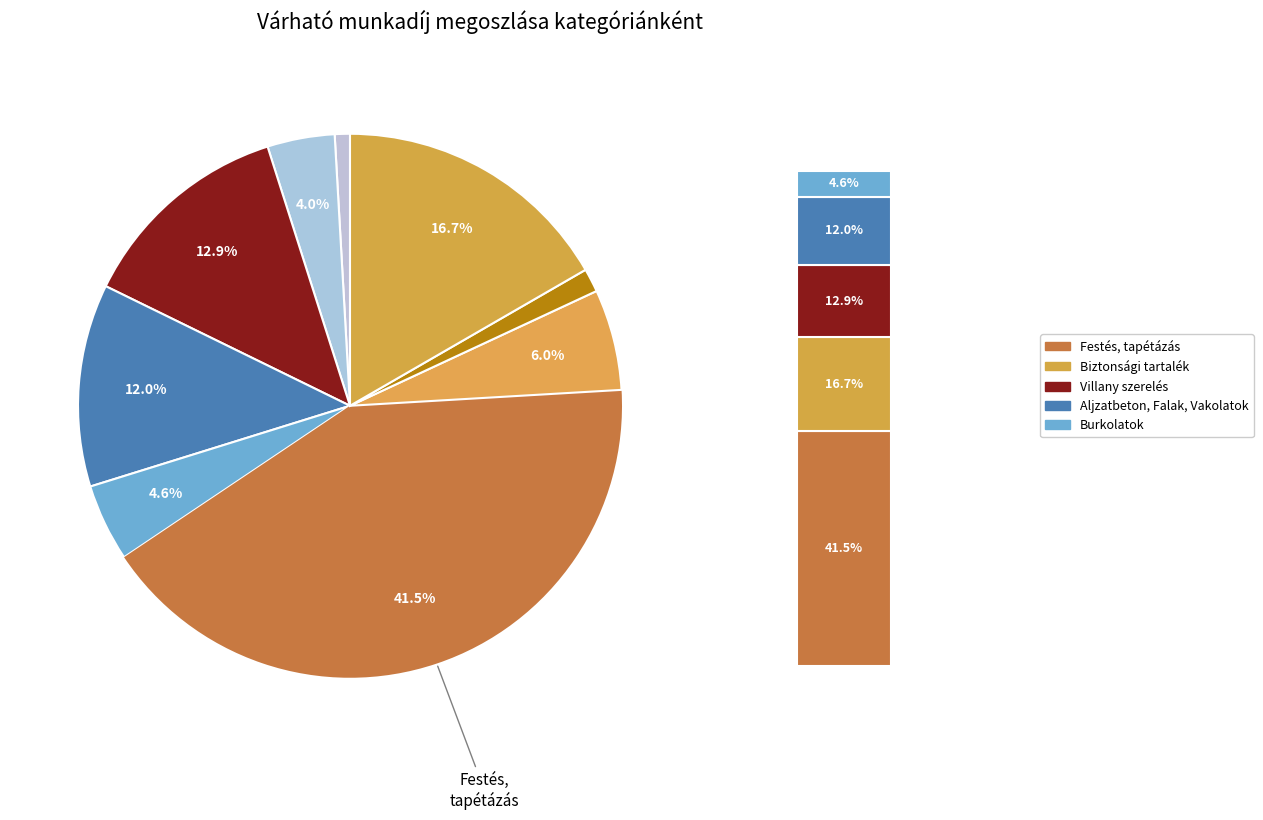

Count the number of slices in the pie.

9